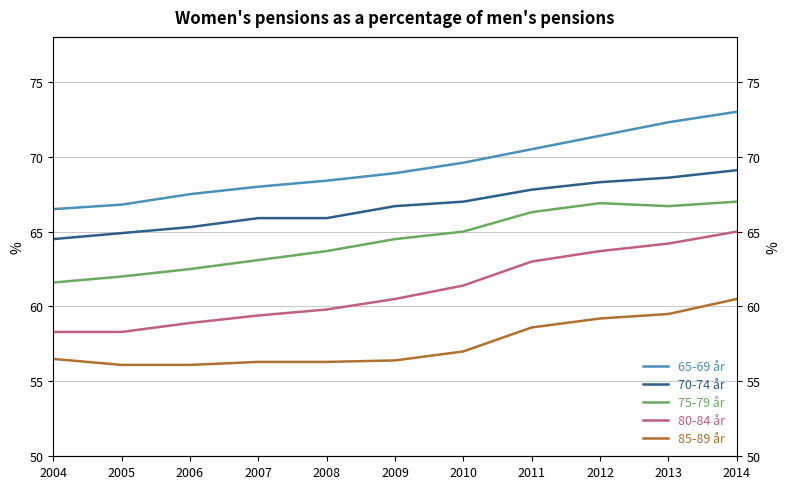

Is this an area chart (filled region under the line)?

No